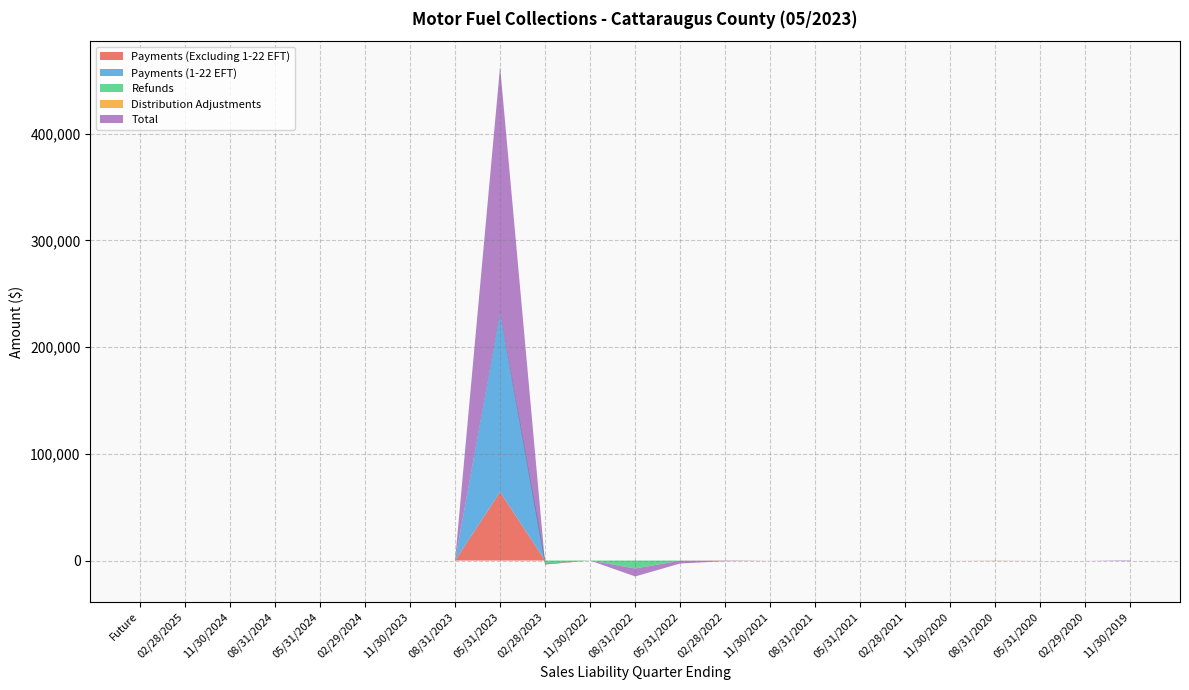

Reading right to left, list all the values displayed in this chart.

Payments (Excluding 1-22 EFT): 11/30/2019=0.0	02/29/2020=0.0	05/31/2020=0.0	08/31/2020=0.0	11/30/2020=0.0	02/28/2021=0.0	05/31/2021=0.0	08/31/2021=0.0	11/30/2021=0.0	02/28/2022=0.0	05/31/2022=0.1	08/31/2022=0.1	11/30/2022=0.4	02/28/2023=4.6	05/31/2023=64232.0	08/31/2023=0.0	11/30/2023=0.0	02/29/2024=0.0	05/31/2024=0.0	08/31/2024=0.0	11/30/2024=0.0	02/28/2025=0.0	Future=0.0
Payments (1-22 EFT): 11/30/2019=0.0	02/29/2020=0.0	05/31/2020=0.0	08/31/2020=0.0	11/30/2020=0.0	02/28/2021=0.0	05/31/2021=0.0	08/31/2021=0.0	11/30/2021=0.0	02/28/2022=0.0	05/31/2022=0.0	08/31/2022=0.0	11/30/2022=0.0	02/28/2023=0.0	05/31/2023=167976.9	08/31/2023=0.0	11/30/2023=0.0	02/29/2024=0.0	05/31/2024=0.0	08/31/2024=0.0	11/30/2024=0.0	02/28/2025=0.0	Future=0.0
Refunds: 11/30/2019=0.0	02/29/2020=0.0	05/31/2020=0.0	08/31/2020=0.0	11/30/2020=0.0	02/28/2021=0.0	05/31/2021=0.0	08/31/2021=0.0	11/30/2021=0.0	02/28/2022=0.0	05/31/2022=-90.9	08/31/2022=-7421.0	11/30/2022=0.0	02/28/2023=-3260.2	05/31/2023=-658.4	08/31/2023=0.0	11/30/2023=0.0	02/29/2024=0.0	05/31/2024=0.0	08/31/2024=0.0	11/30/2024=0.0	02/28/2025=0.0	Future=0.0
Distribution Adjustments: 11/30/2019=-0.4	02/29/2020=0.0	05/31/2020=0.0	08/31/2020=-130.1	11/30/2020=0.0	02/28/2021=2.3	05/31/2021=-6.2	08/31/2021=-32.0	11/30/2021=-37.7	02/28/2022=-154.1	05/31/2022=-75.1	08/31/2022=-25.8	11/30/2022=-10.5	02/28/2023=-418.7	05/31/2023=-167.0	08/31/2023=0.0	11/30/2023=0.0	02/29/2024=0.0	05/31/2024=0.0	08/31/2024=0.0	11/30/2024=0.0	02/28/2025=0.0	Future=0.0
Total: 11/30/2019=-589.2	02/29/2020=0.0	05/31/2020=0.0	08/31/2020=-130.1	11/30/2020=0.0	02/28/2021=2.3	05/31/2021=-6.2	08/31/2021=-32.0	11/30/2021=-37.7	02/28/2022=-392.8	05/31/2022=-2611.5	08/31/2022=-7446.7	11/30/2022=-10.1	02/28/2023=654.9	05/31/2023=231381.6	08/31/2023=0.0	11/30/2023=0.0	02/29/2024=0.0	05/31/2024=0.0	08/31/2024=0.0	11/30/2024=0.0	02/28/2025=0.0	Future=0.0